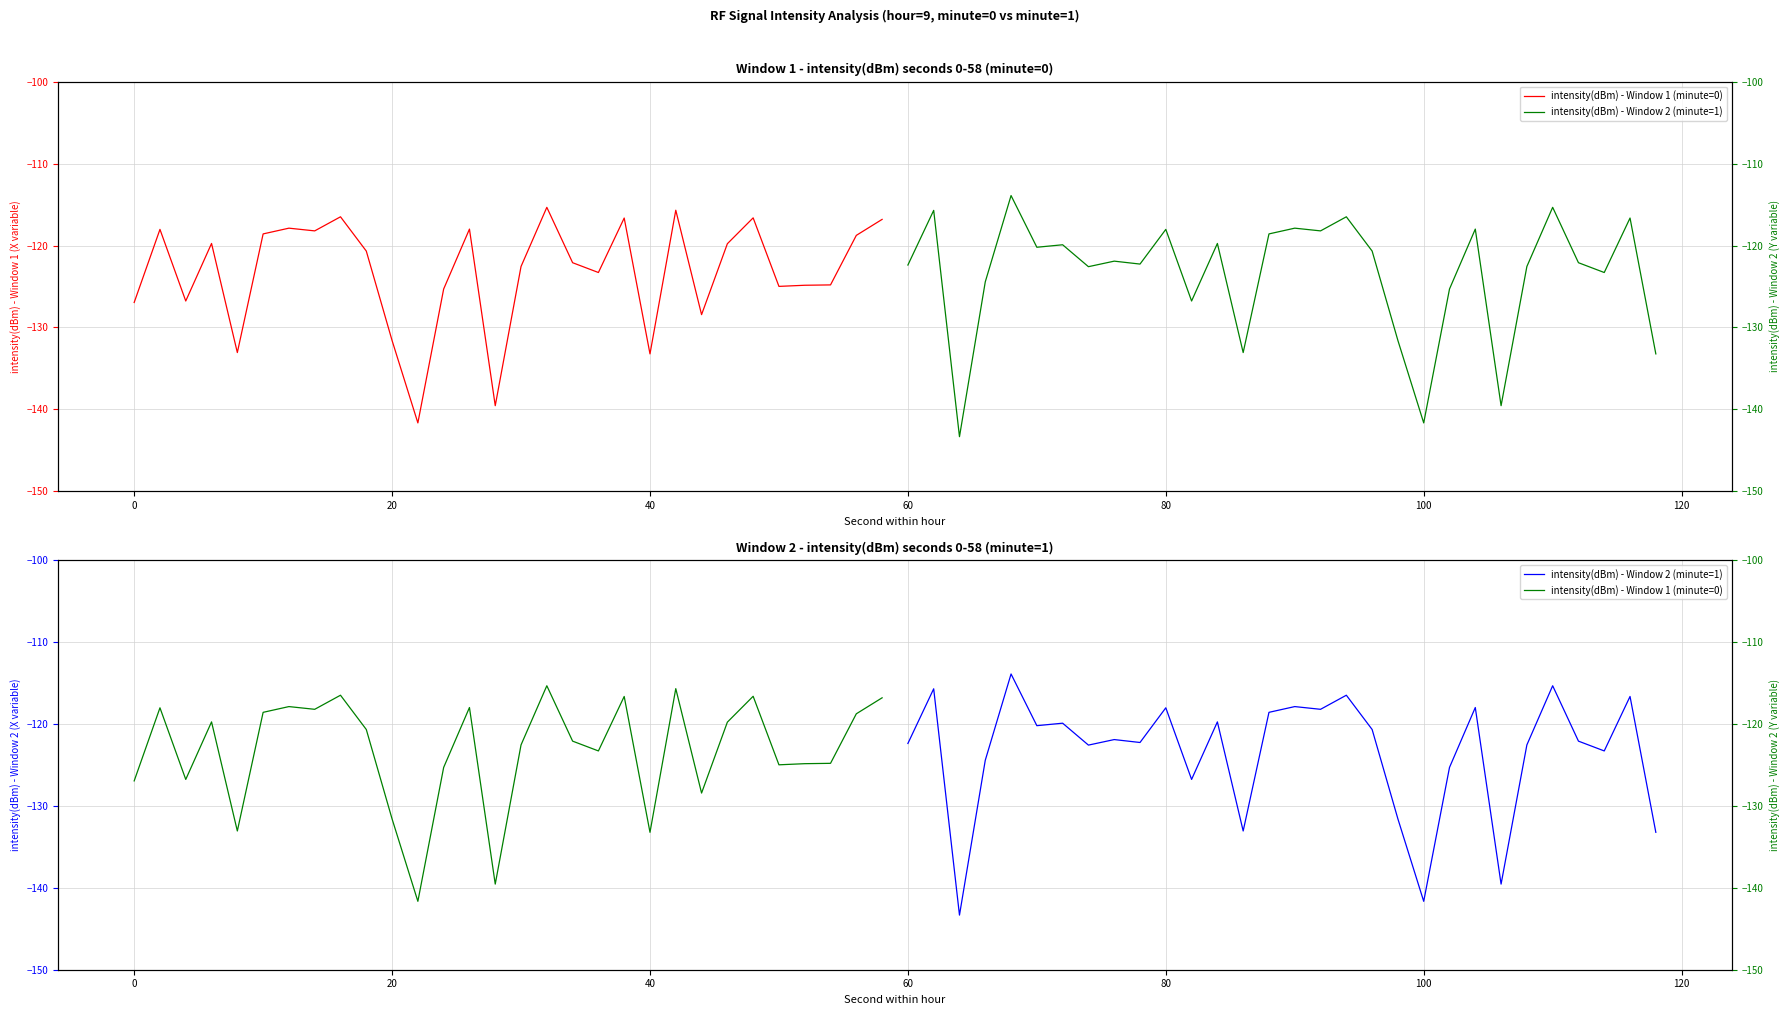

Which series changed the most between 120 and 19?

intensity(dBm) - Window 2 (minute=1)